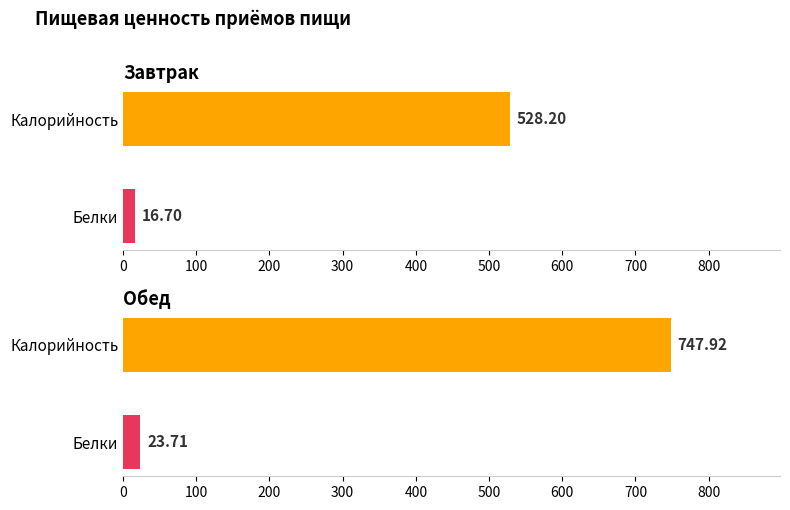

How many bars are there in each group?

2